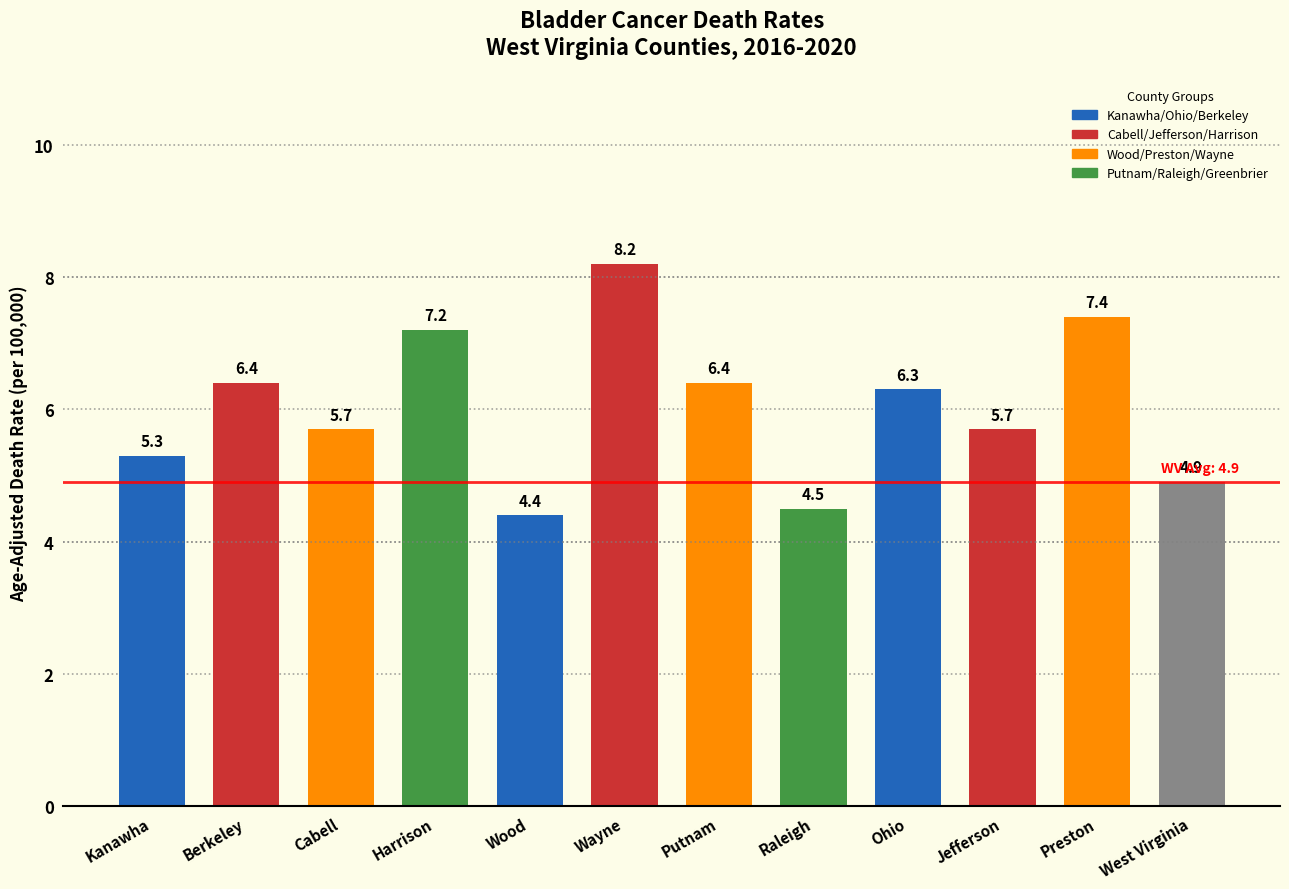

What is the greatest value displayed?

8.2